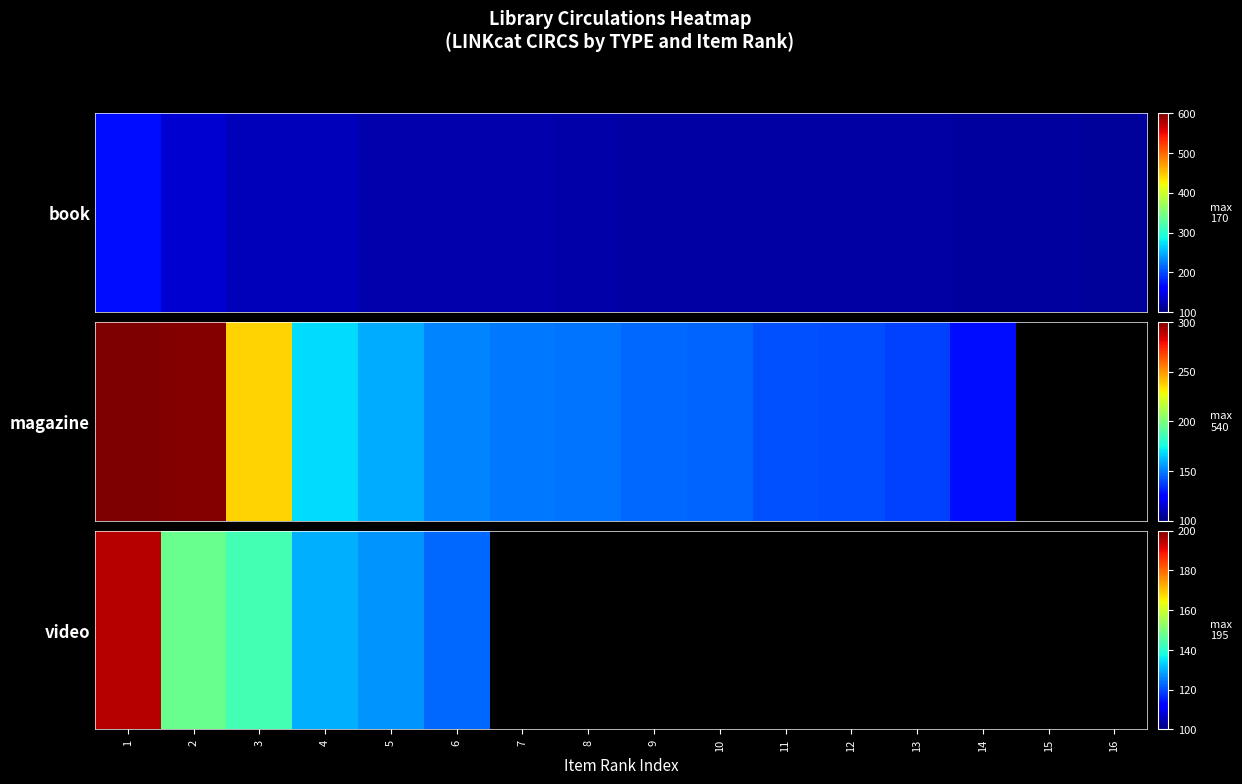

Where is the data nearest to the value 159?

2